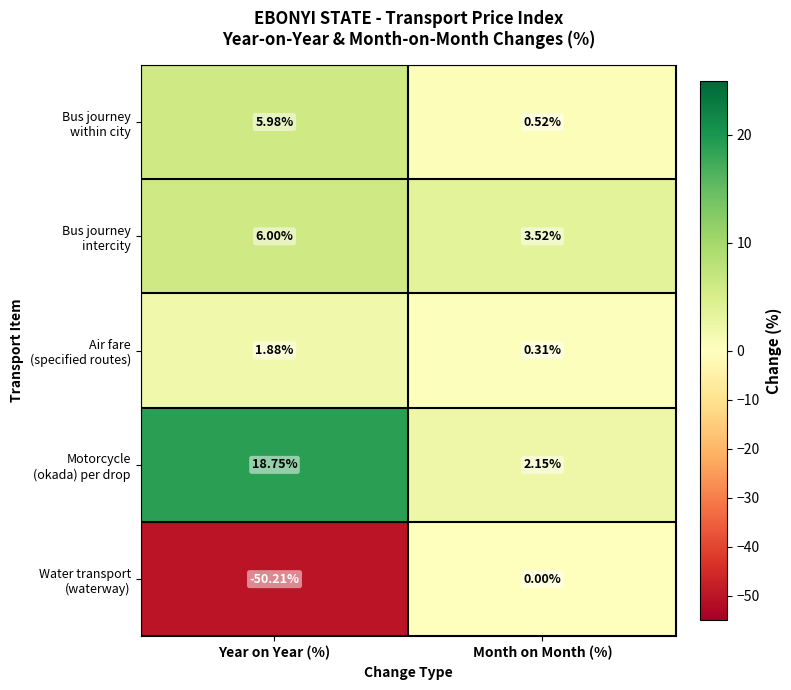

Which label corresponds to the largest value in the chart?

Year on Year (%)